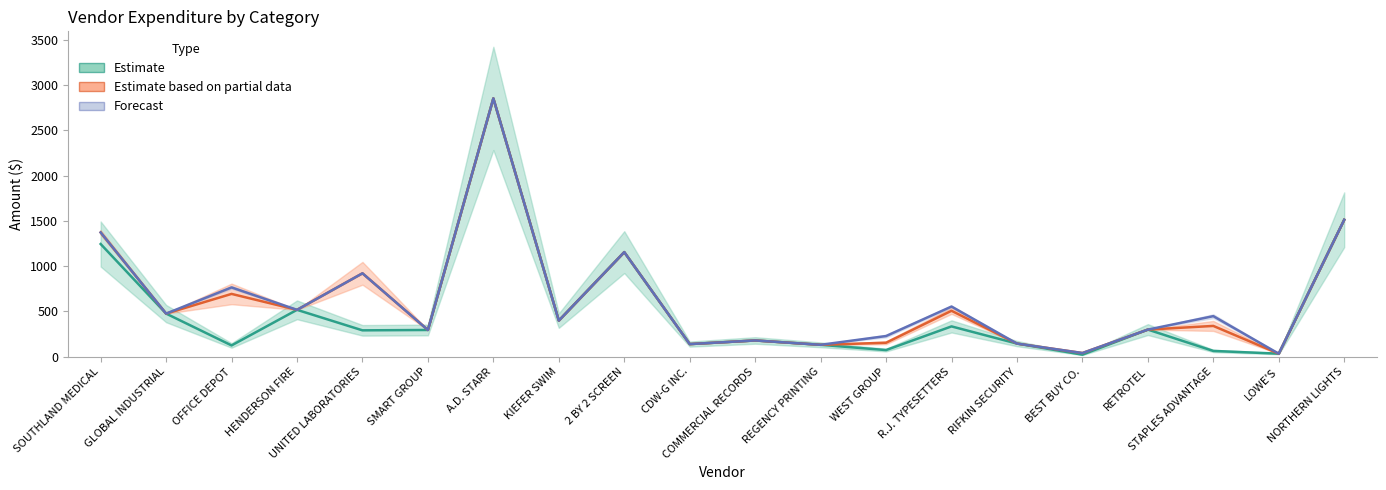

What position from the right is R.J. TYPESETTERS?

7